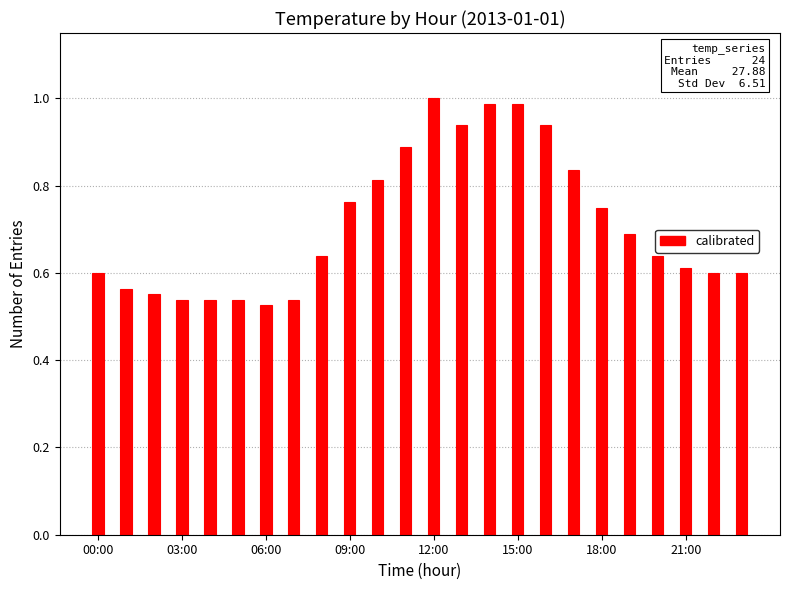

Are the bars horizontal?

No